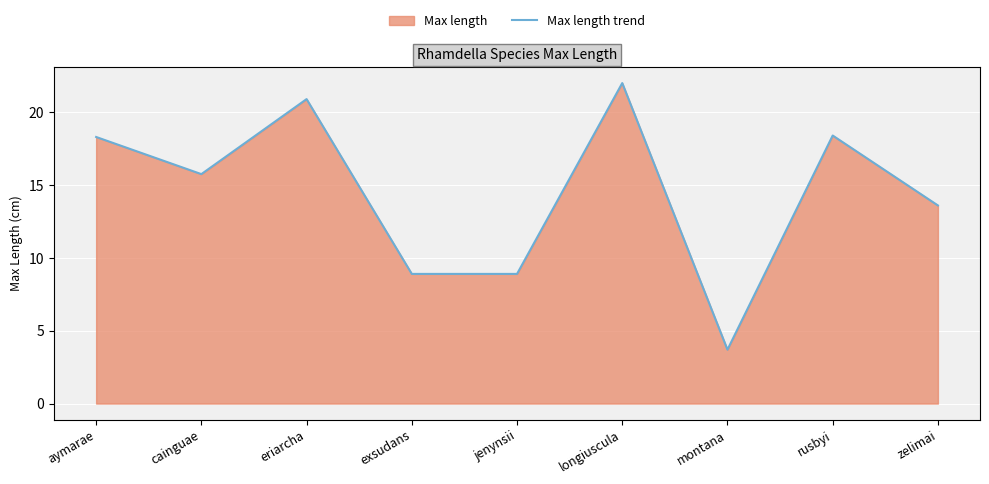

Which has a higher value, montana or zelimai?

zelimai